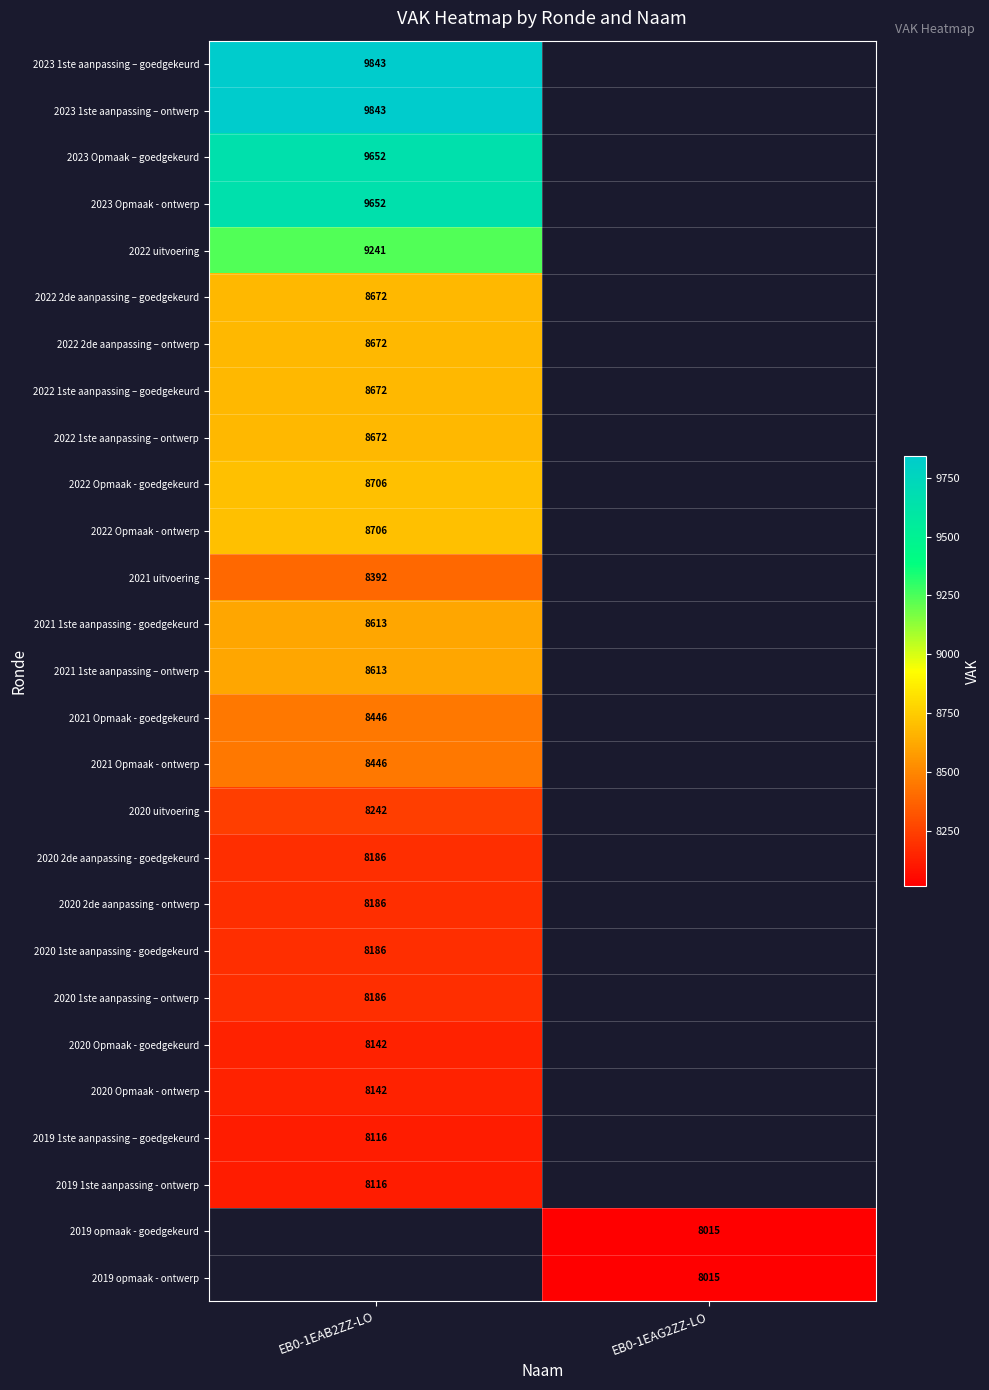

Is it true that 2019 opmaak - goedgekeurd equals 13853 at EB0-1EAG2ZZ-LO?

False